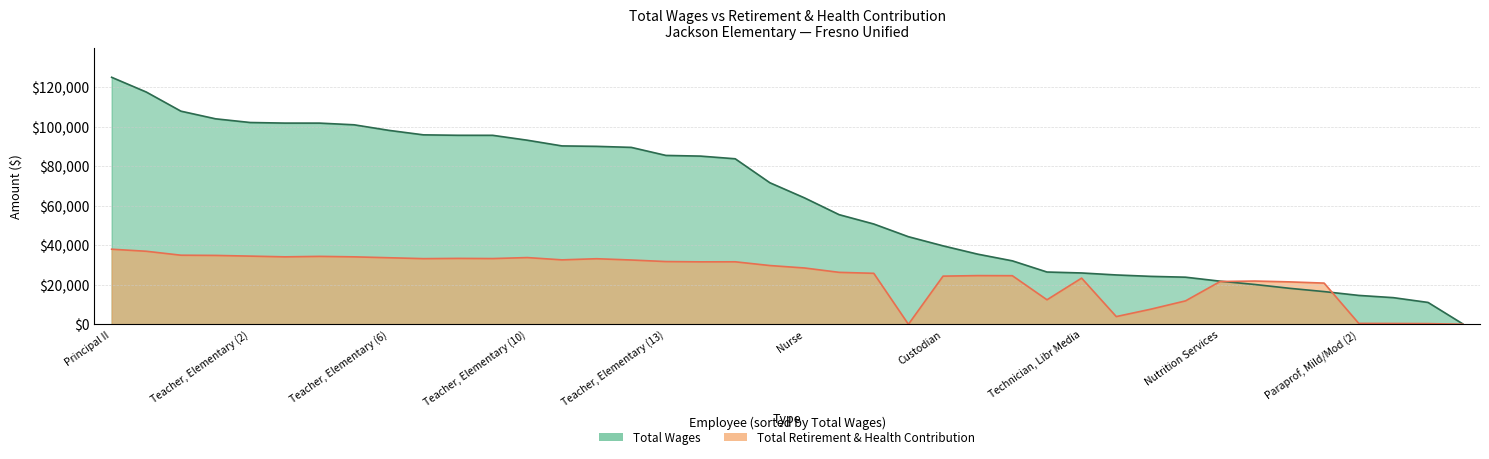

How many data points in retirement_health are above 29735?

19